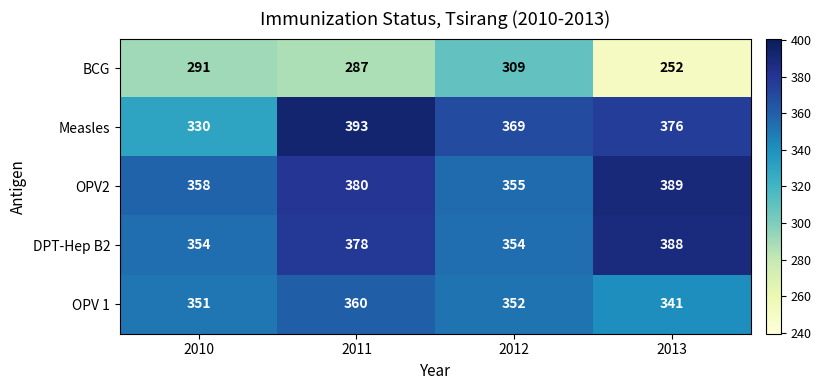

Read the Measles value at 2013, to the nearest 10.

380